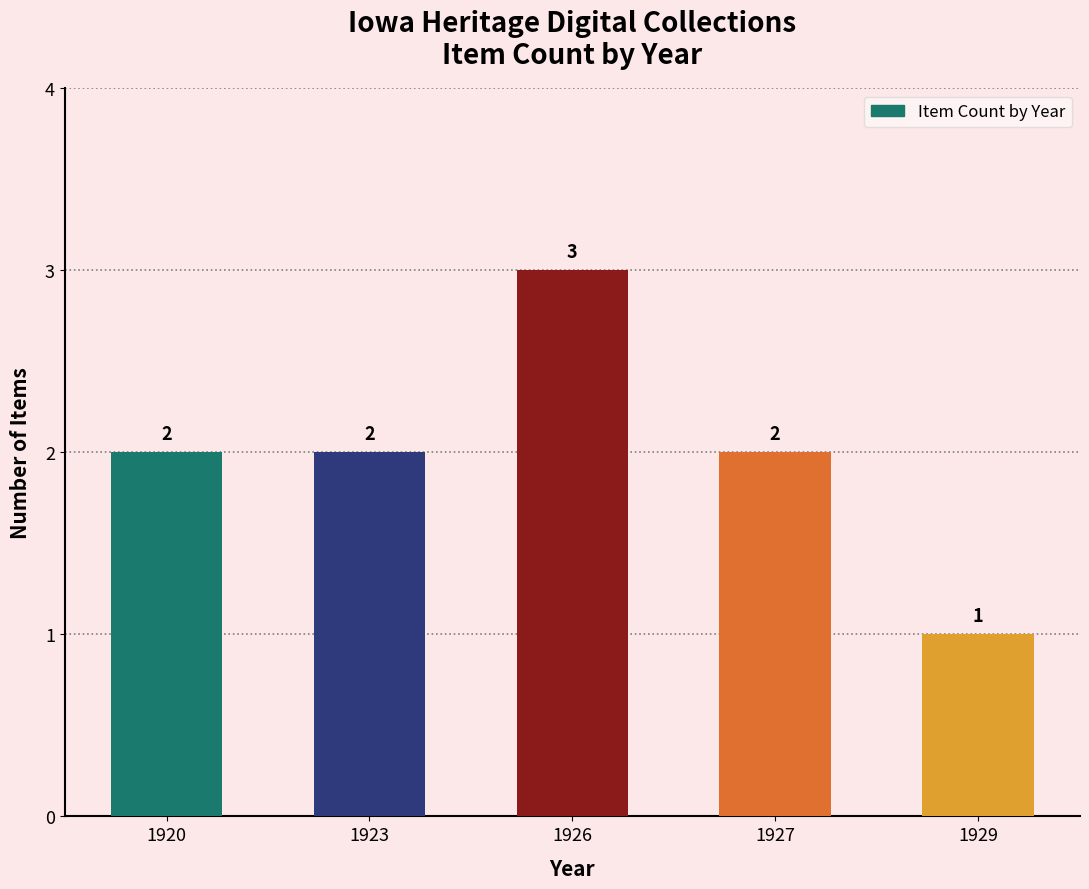

Which label corresponds to the largest value in the chart?

1926